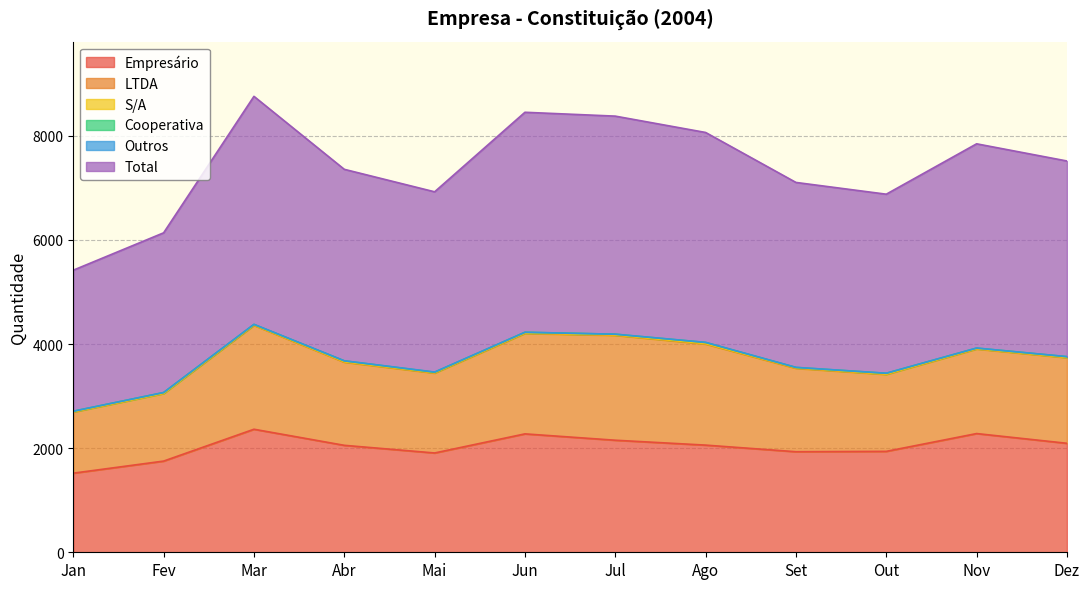

At which label does LTDA first exceed 1624?

Mar